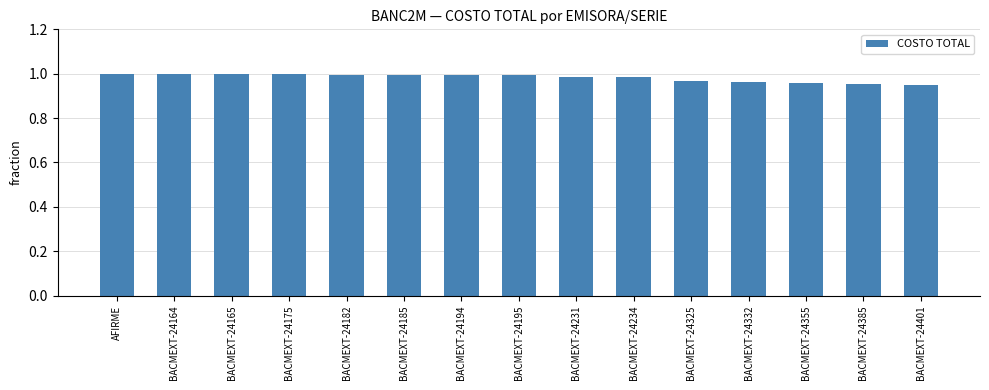

The chart shows a value of 0.2 at BACMEXT-24401. True or false?

False